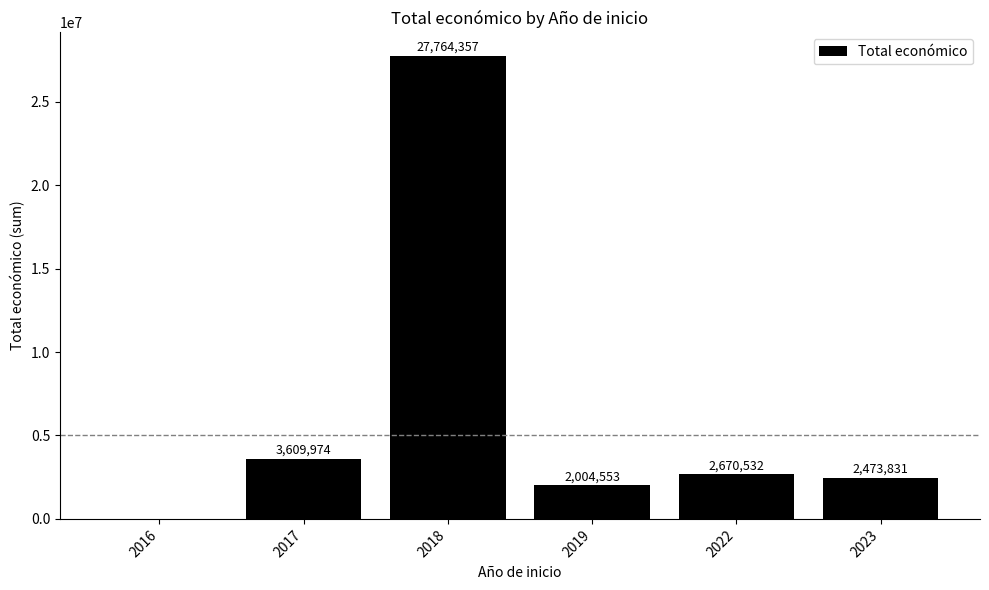

What is the sum of the values at 2023 and 2016?

2483731